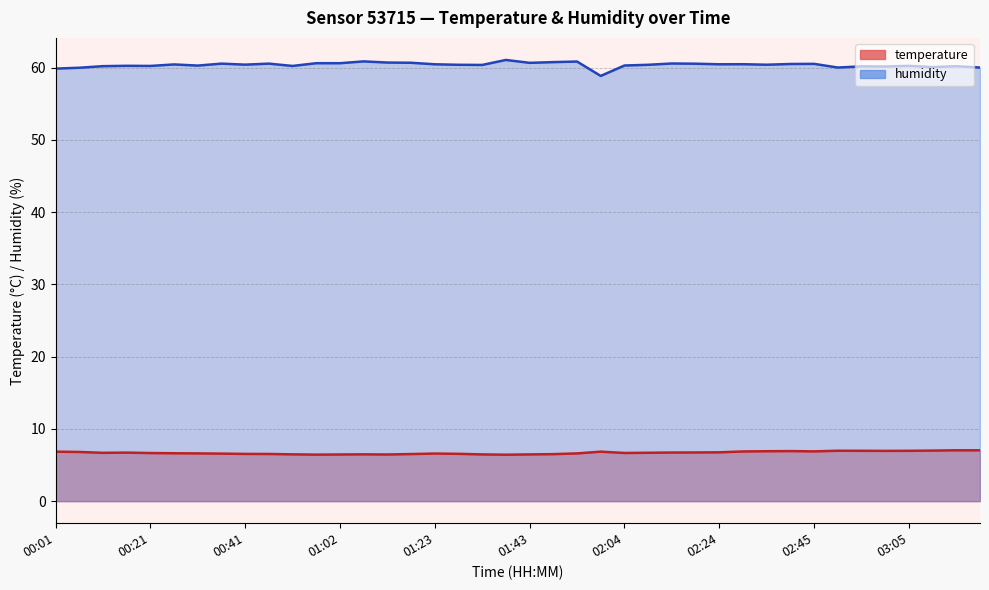

What is the label of the 2nd point from the left?

00:06